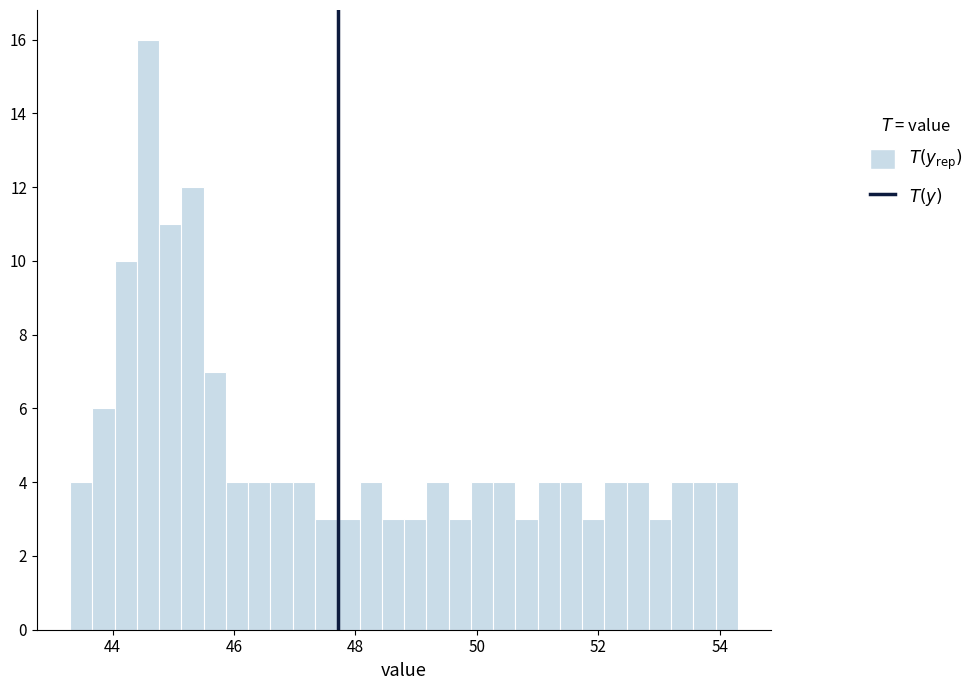

Read against the x-axis, roughly where is the centre of the tallest bar?

44.6